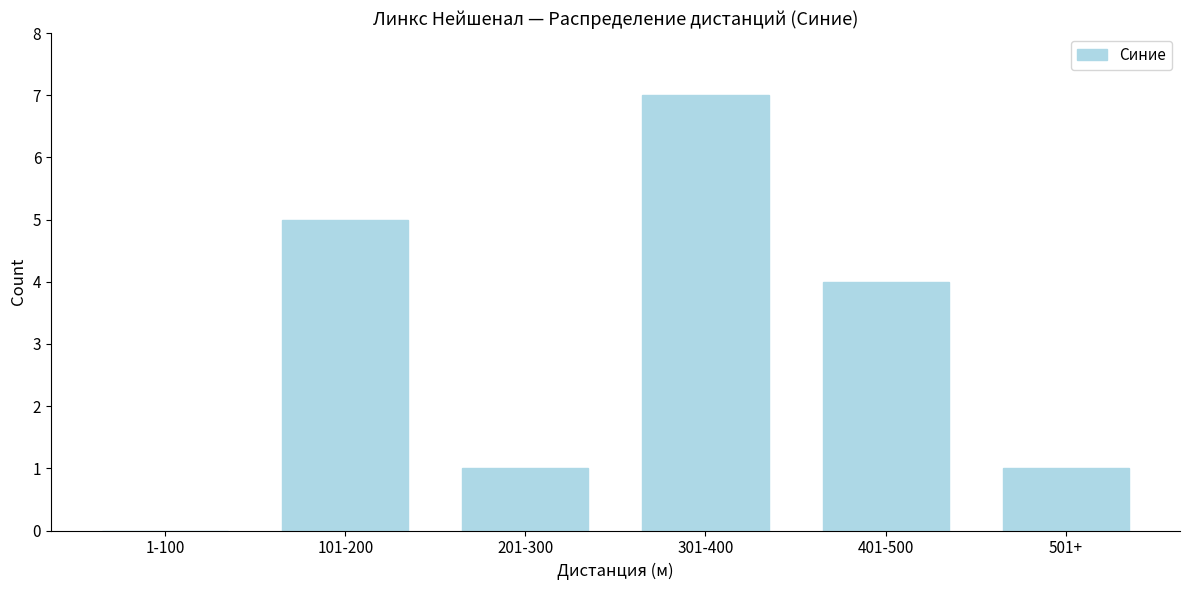

Reading right to left, what are all the values shown in this chart?

501+=1	401-500=4	301-400=7	201-300=1	101-200=5	1-100=0